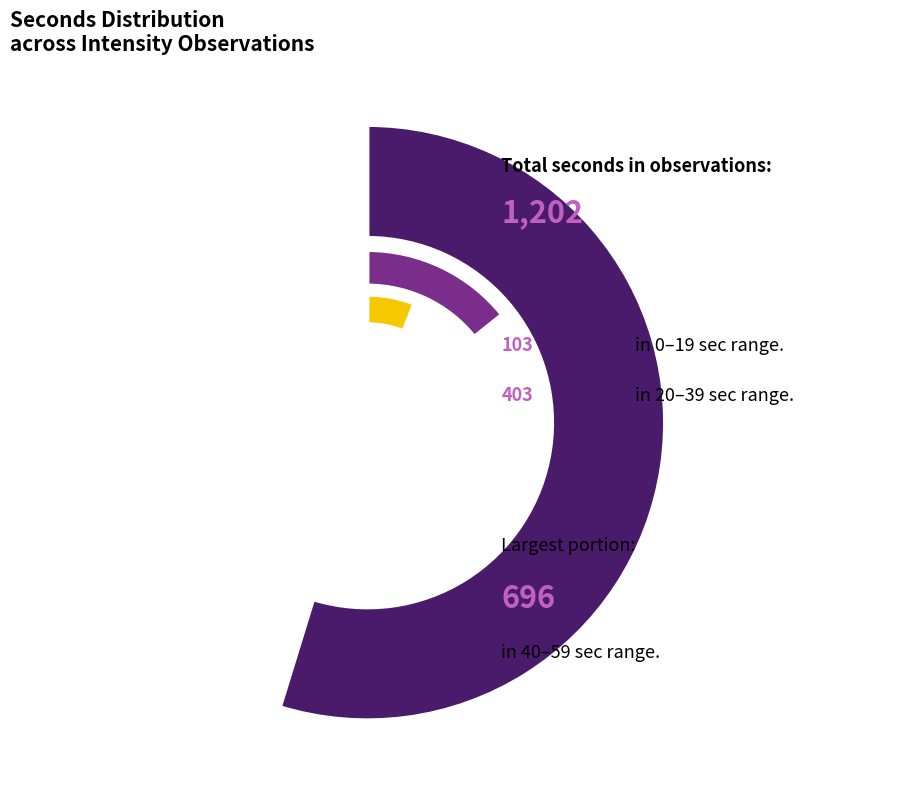

Does 5 represent more than half of the total?

No